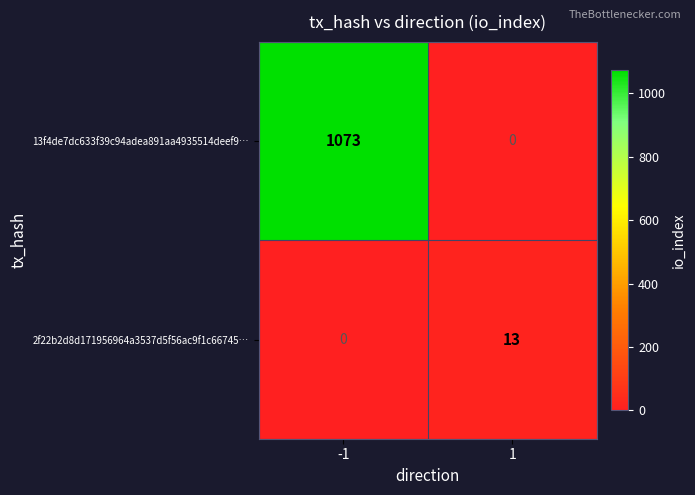

Reading right to left, extract all data points from this chart.

13f4de7dc633f39c94adea891aa4935514deef9…: 0	1073
2f22b2d8d171956964a3537d5f56ac9f1c66745…: 13	0